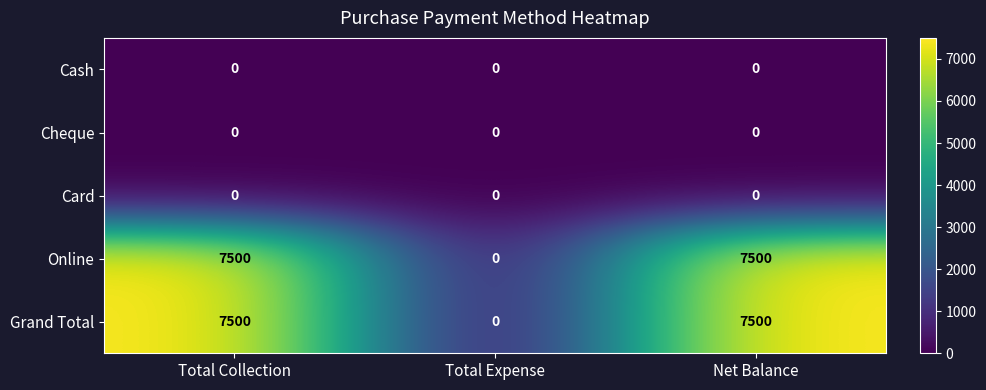

The Online series shows 7500 at Net Balance. True or false?

True